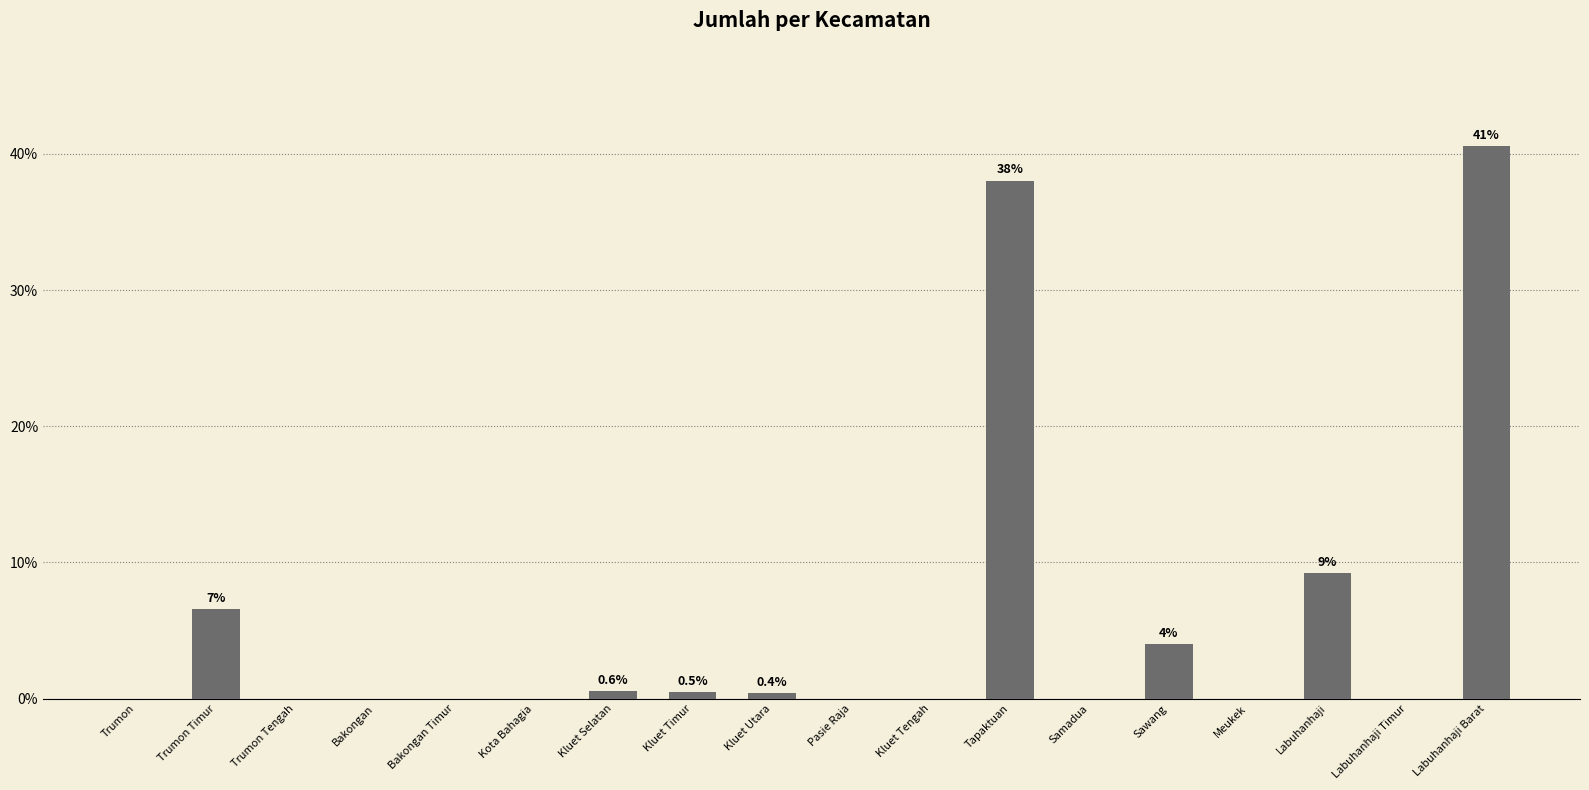

At which category does the chart reach its peak across all series?

Labuhanhaji Barat